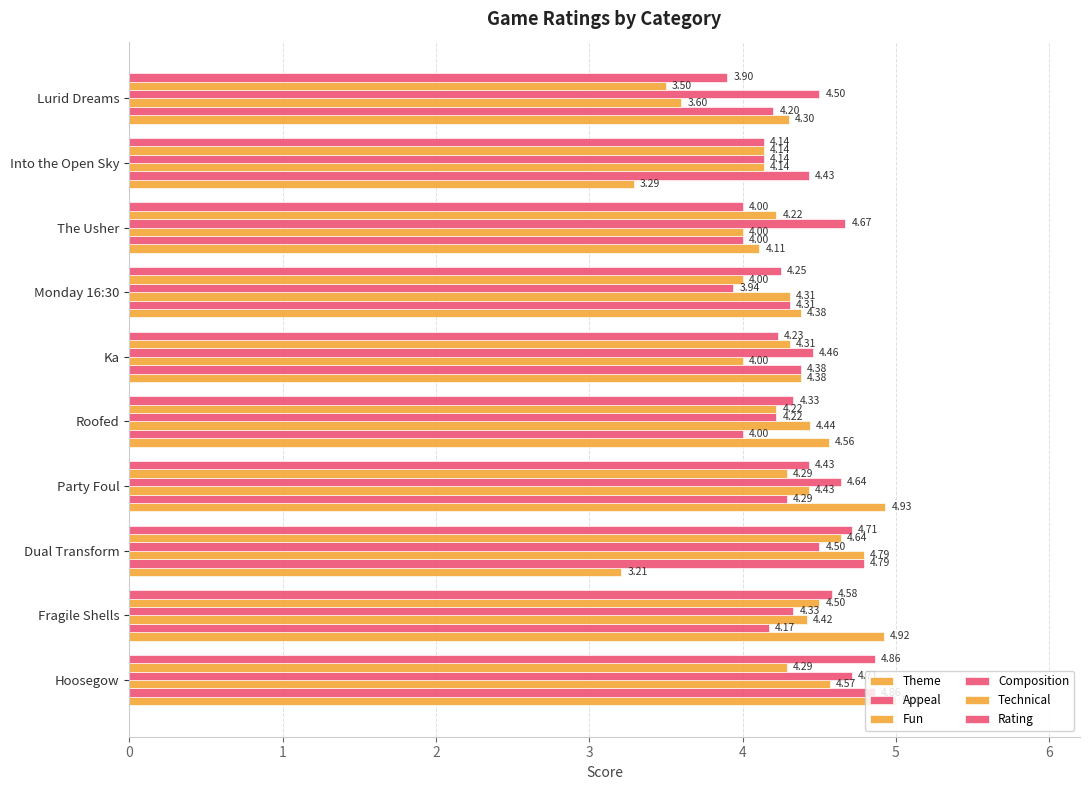

How many distinct data groups are displayed?

6